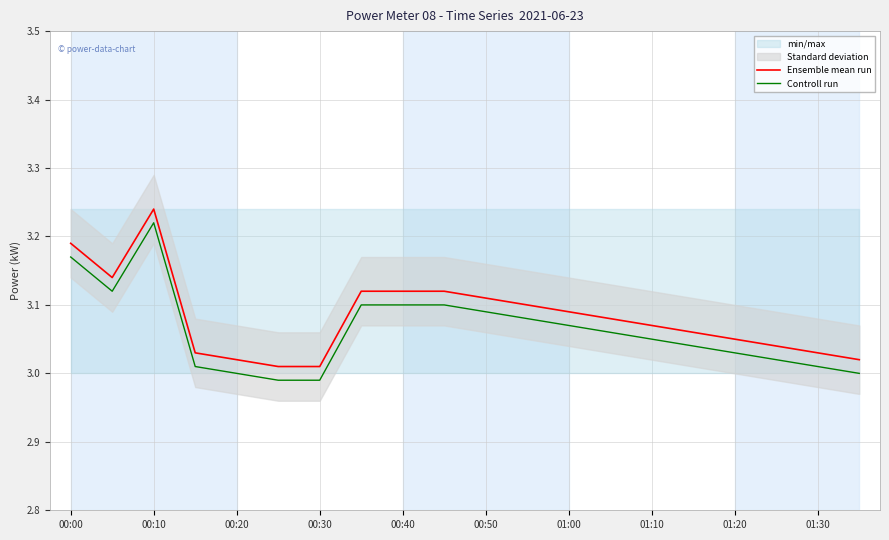

The Controll run series shows 4.0 at 00:20. True or false?

False